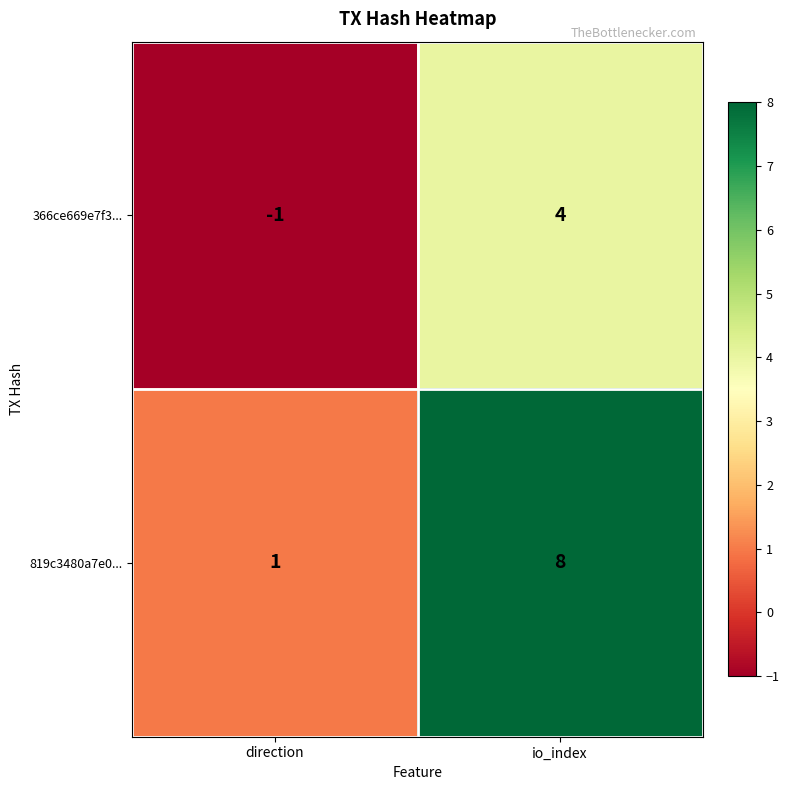

Where is 819c3480a7e0... nearest to the value 4?

direction